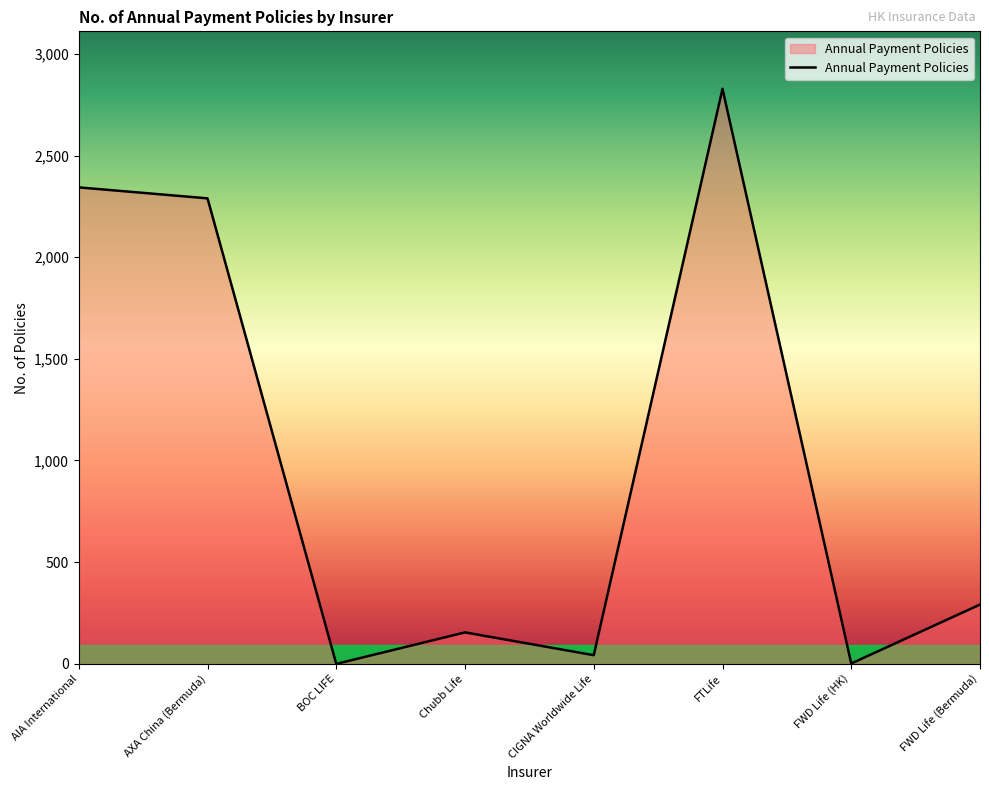

Count the number of data series in this chart.

1